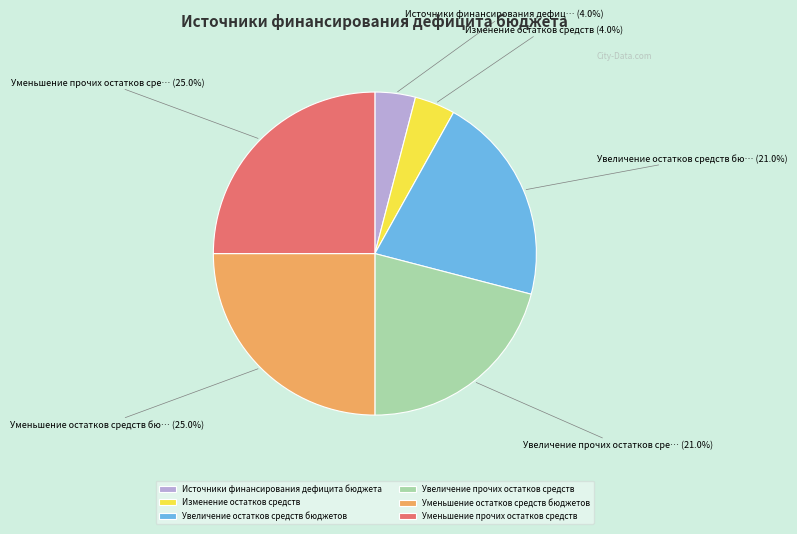

How many segments does this pie chart have?

6